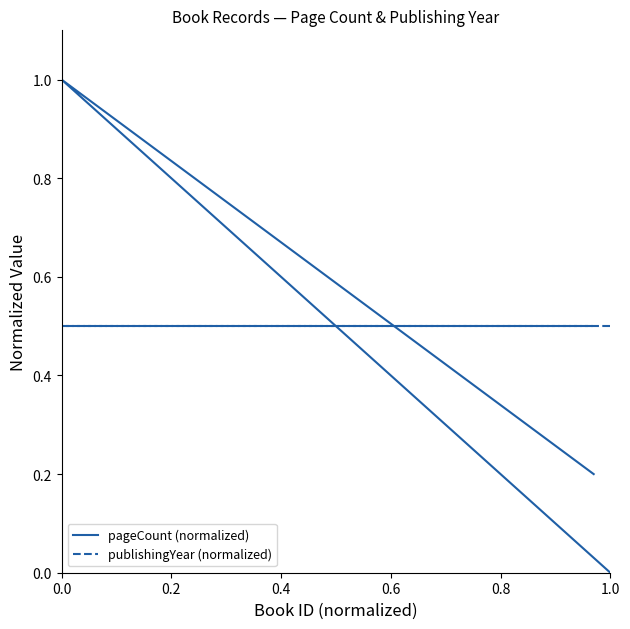

At how many categories does at least one series exceed 0?

3